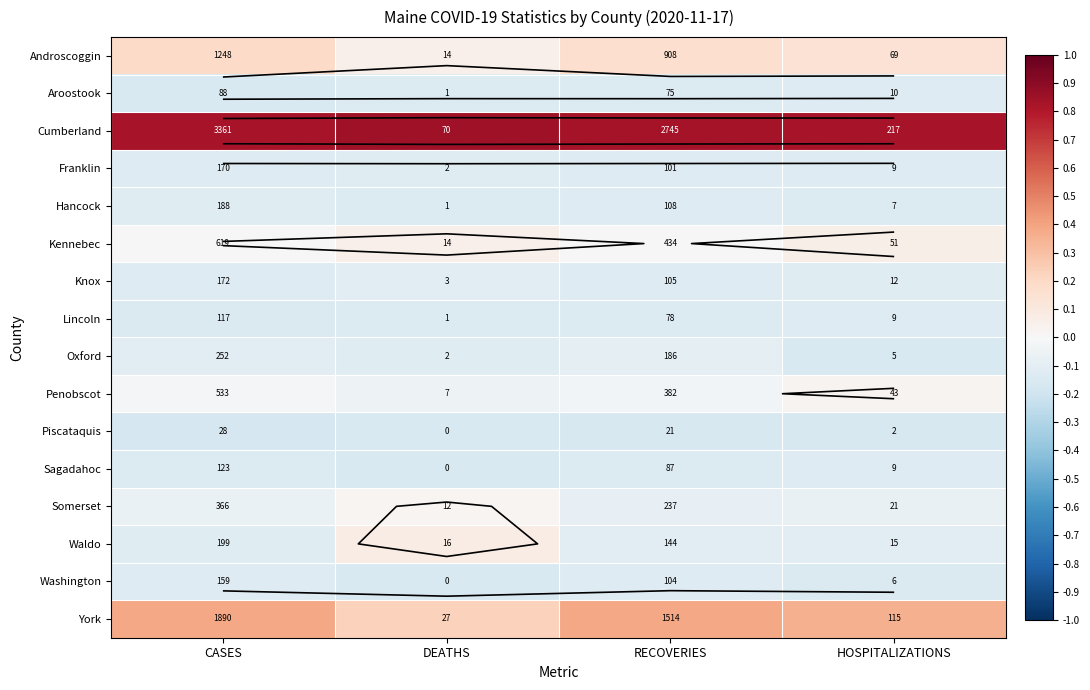

Count the number of data series in this chart.

16